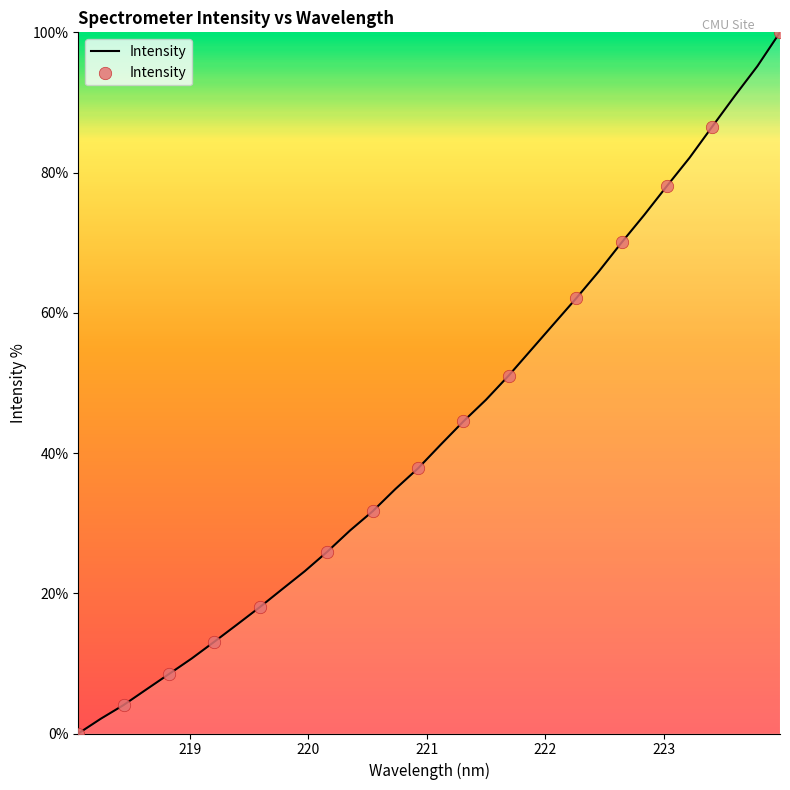

What is the greatest value displayed?

100.0